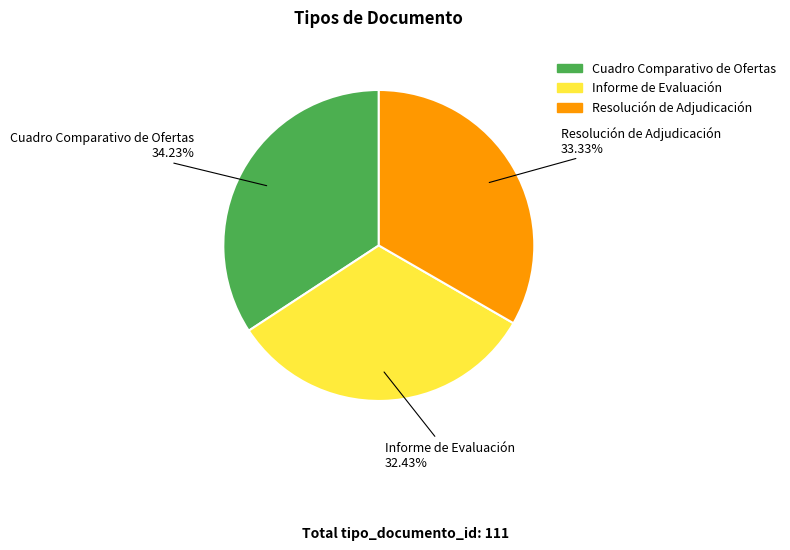

Which has a higher value, Cuadro Comparativo de Ofertas or Informe de Evaluación?

Cuadro Comparativo de Ofertas